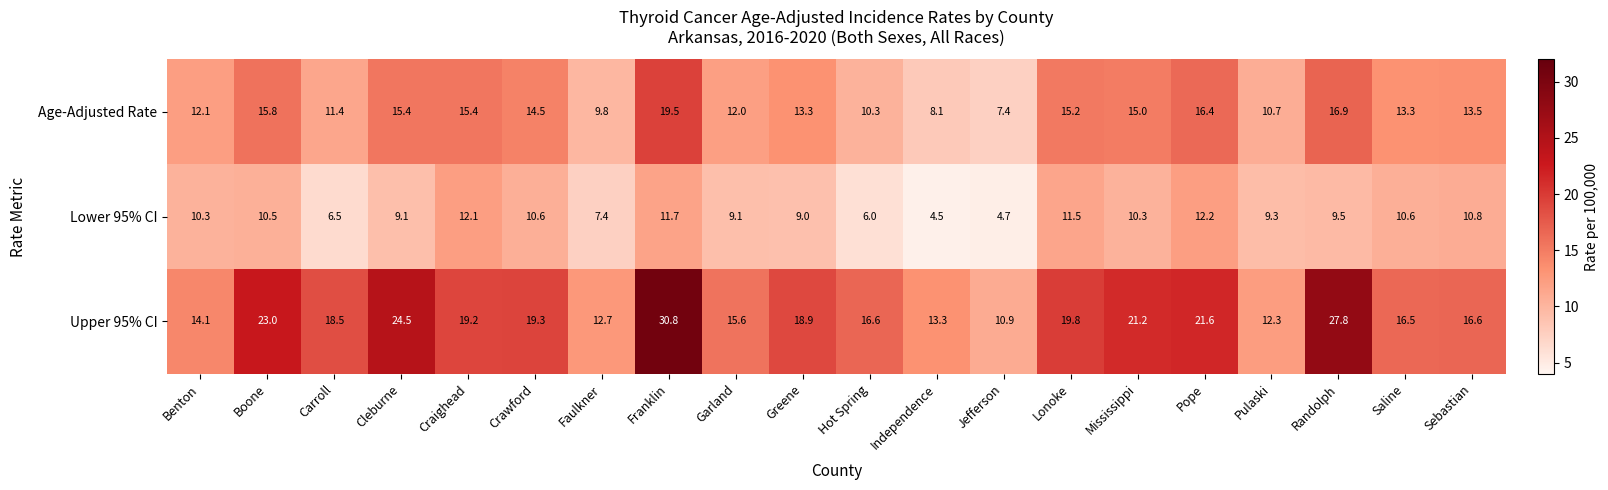

True or false: Age-Adjusted Rate has a value of 12.1 at Benton.

True